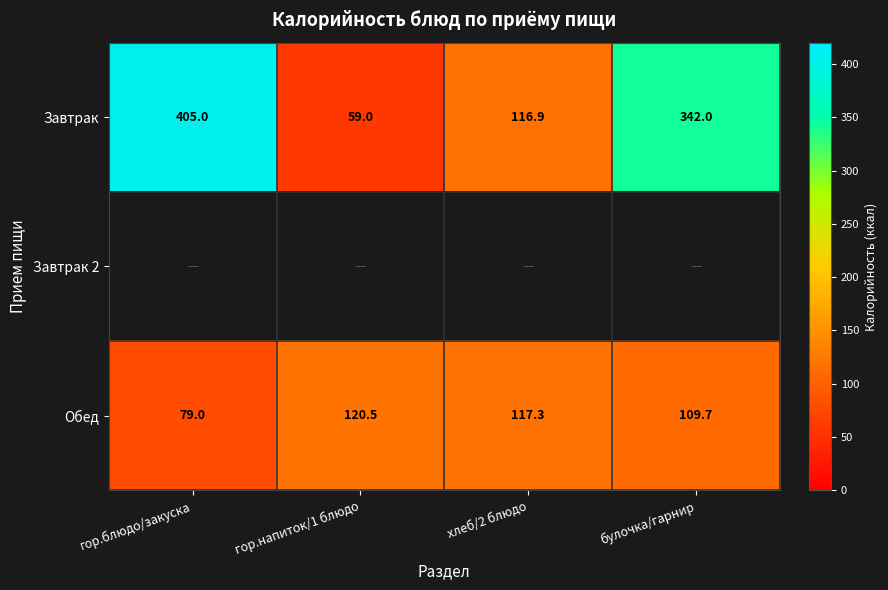

The Завтрак series shows 59.0 at гор.напиток/1 блюдо. True or false?

True